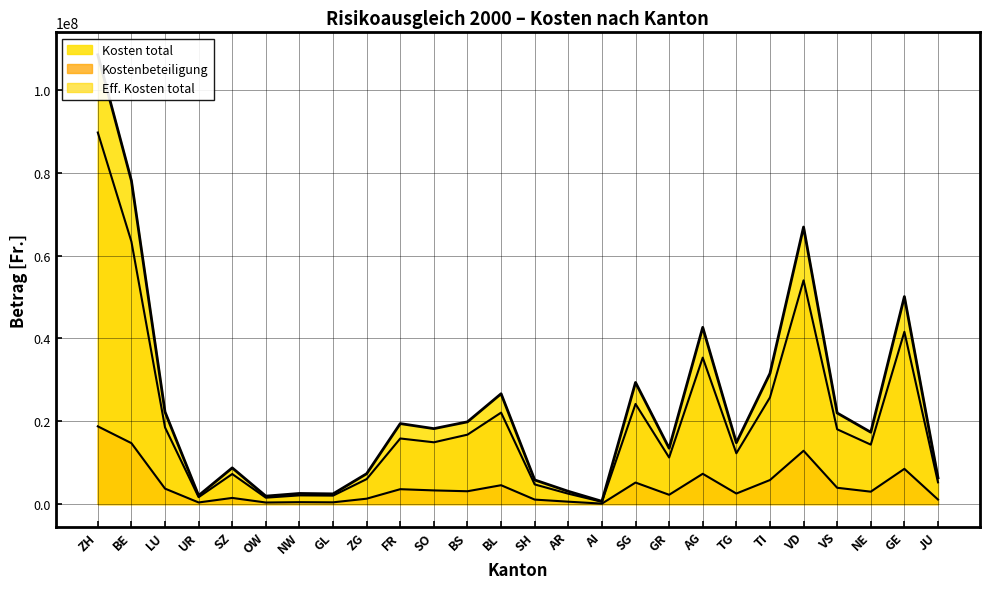

What is the approximate value of Eff. Kosten total at SZ?

7255741